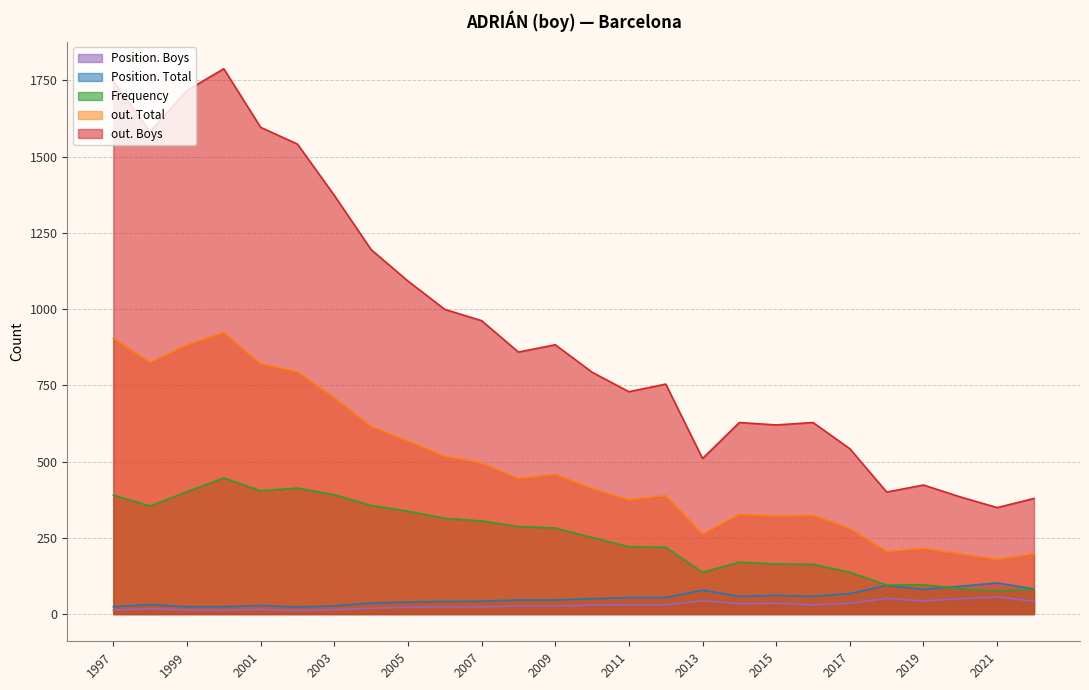

Which category has the lowest value across all series?

2002